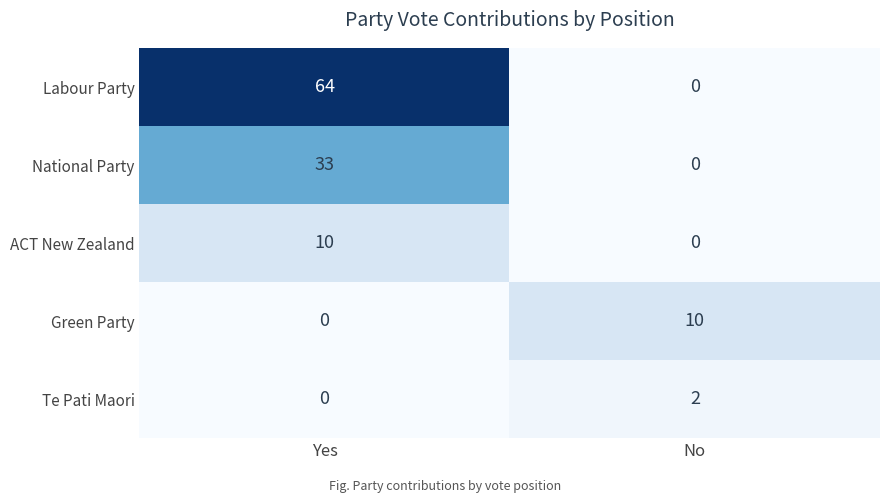

Count the number of data series in this chart.

5